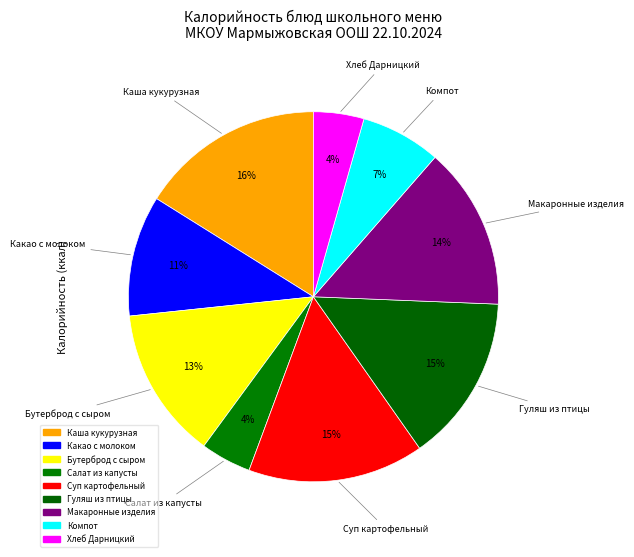

Count the number of slices in the pie.

9